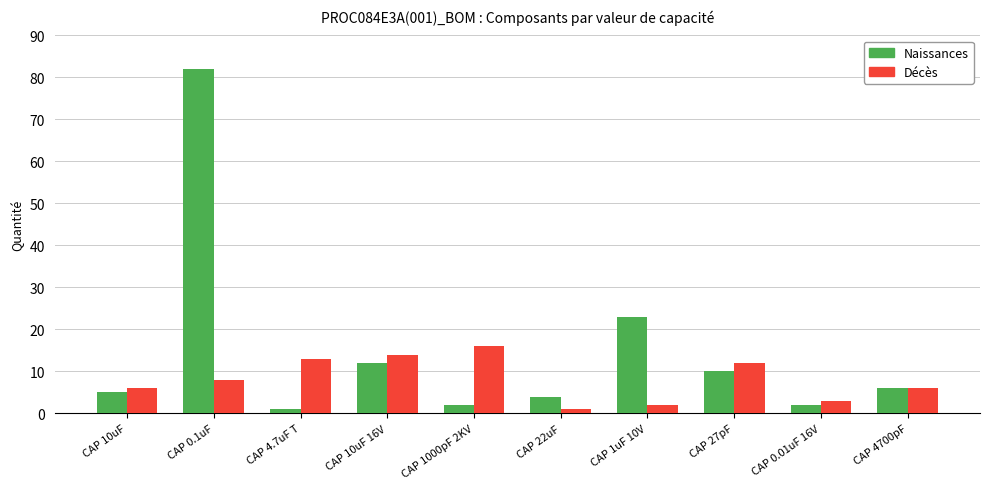

The value of Naissances at CAP 10uF 16V is 4. True or false?

False